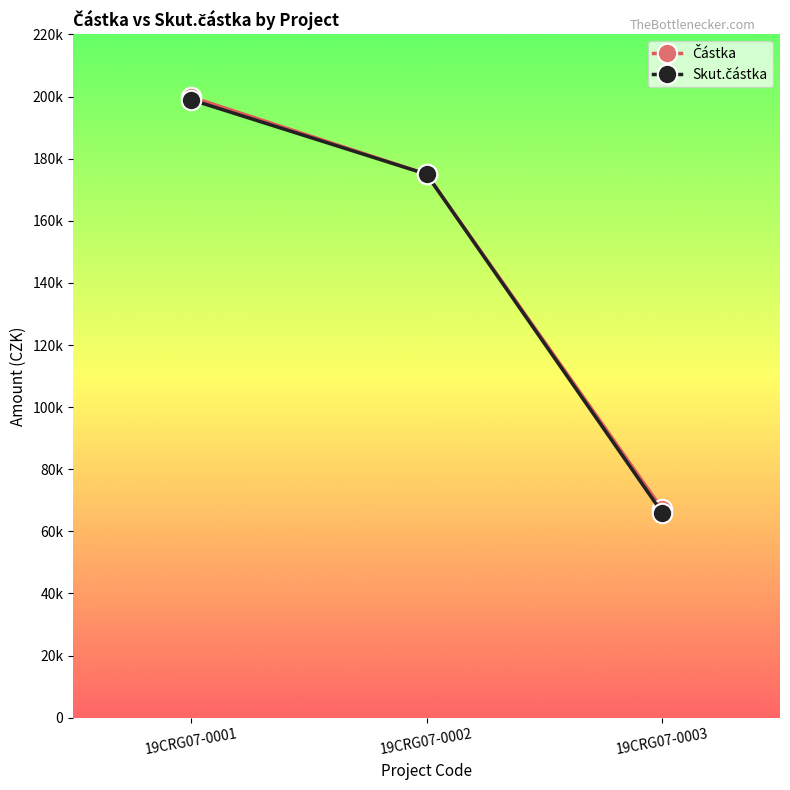

Does the chart display data point markers on the line(s)?

Yes